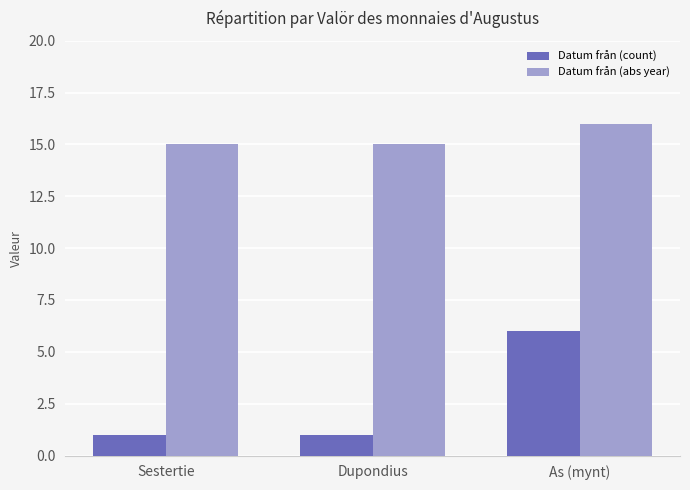

Read the Datum från (count) value at As (mynt).

6